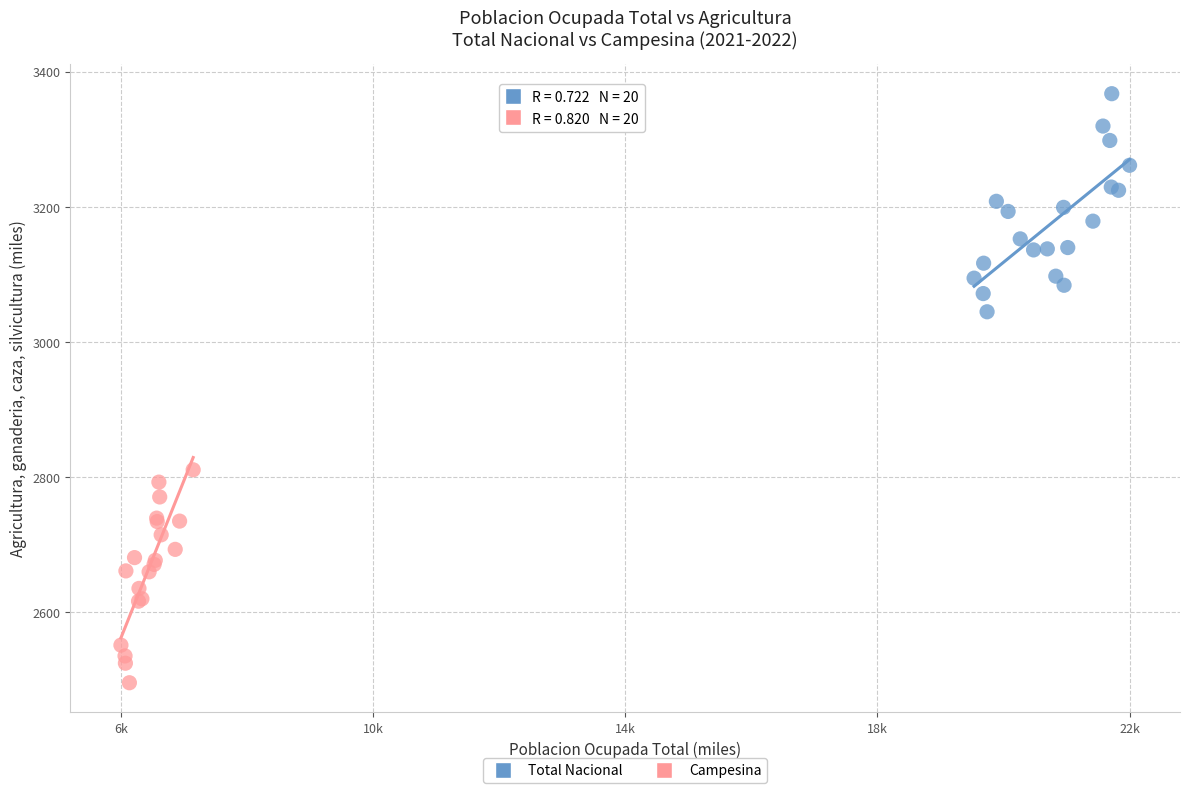

Which series reaches the minimum Y coordinate?

Campesina